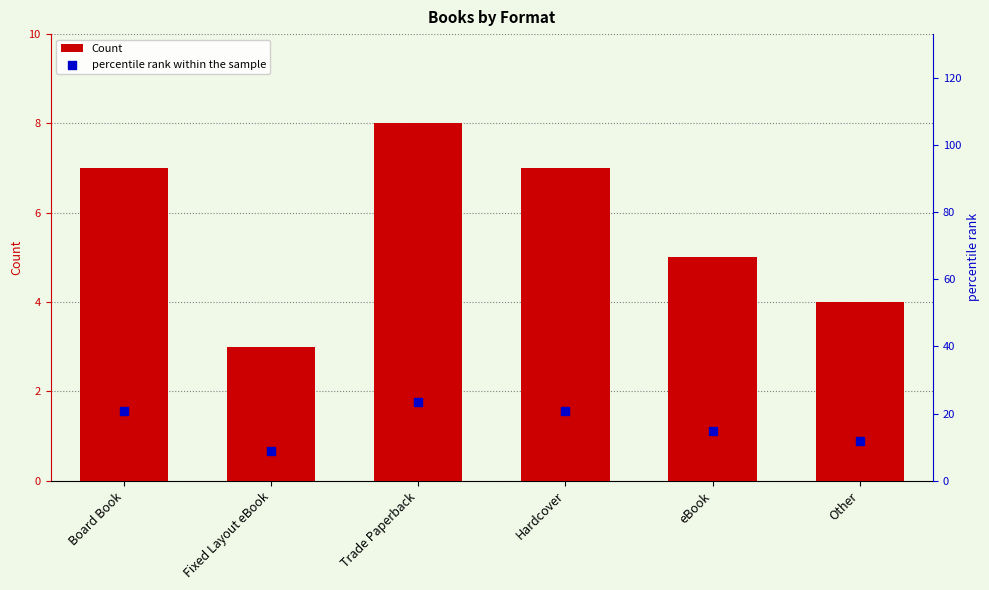

At which category is the sum across all series the highest?

Trade Paperback